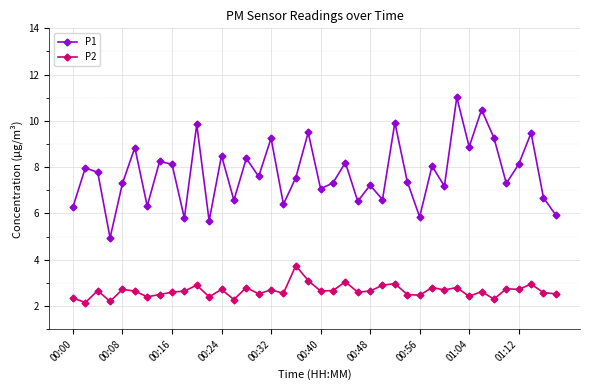

What is the sum of all P2 values?

106.3